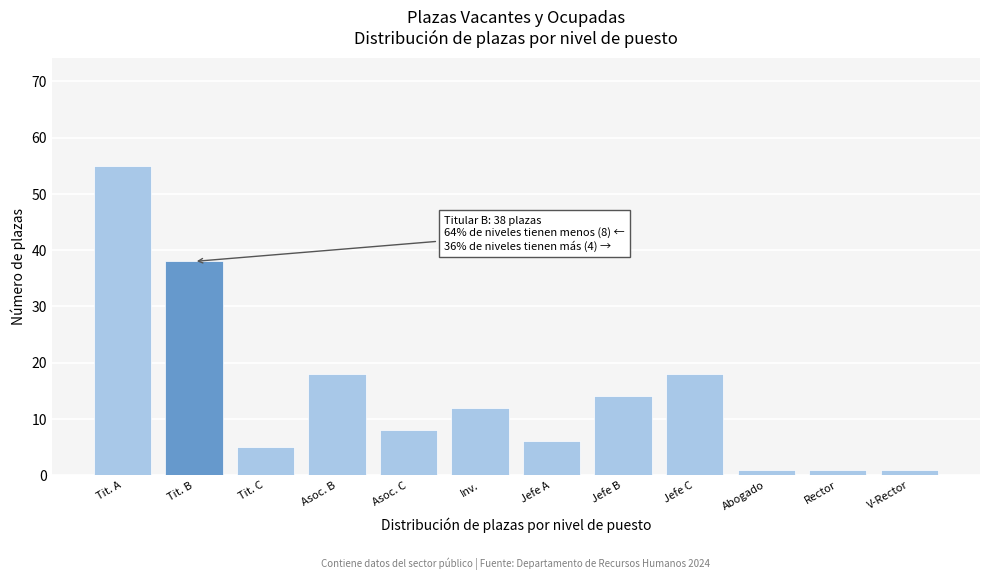

Reading left to right, what are all the values shown in this chart?

55	38	5	18	8	12	6	14	18	1	1	1